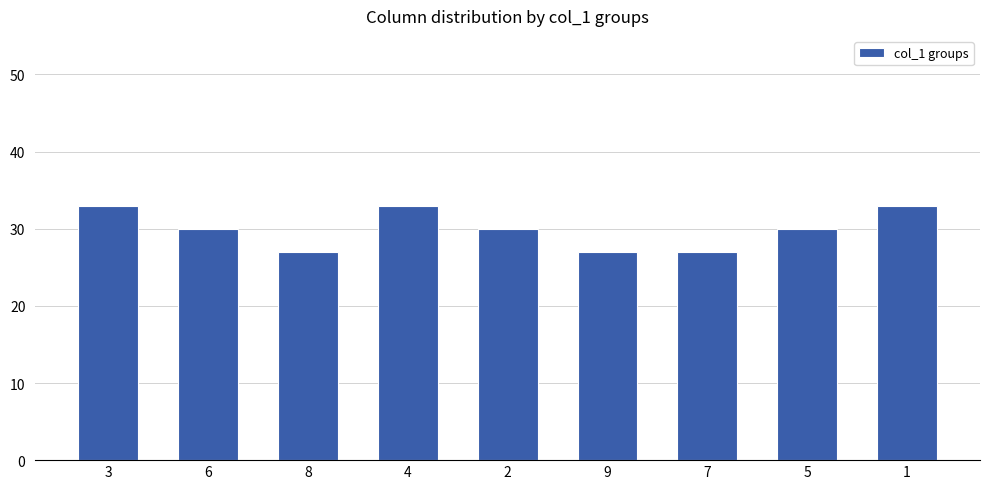

Reading right to left, list all the values displayed in this chart.

33	30	27	27	30	33	27	30	33